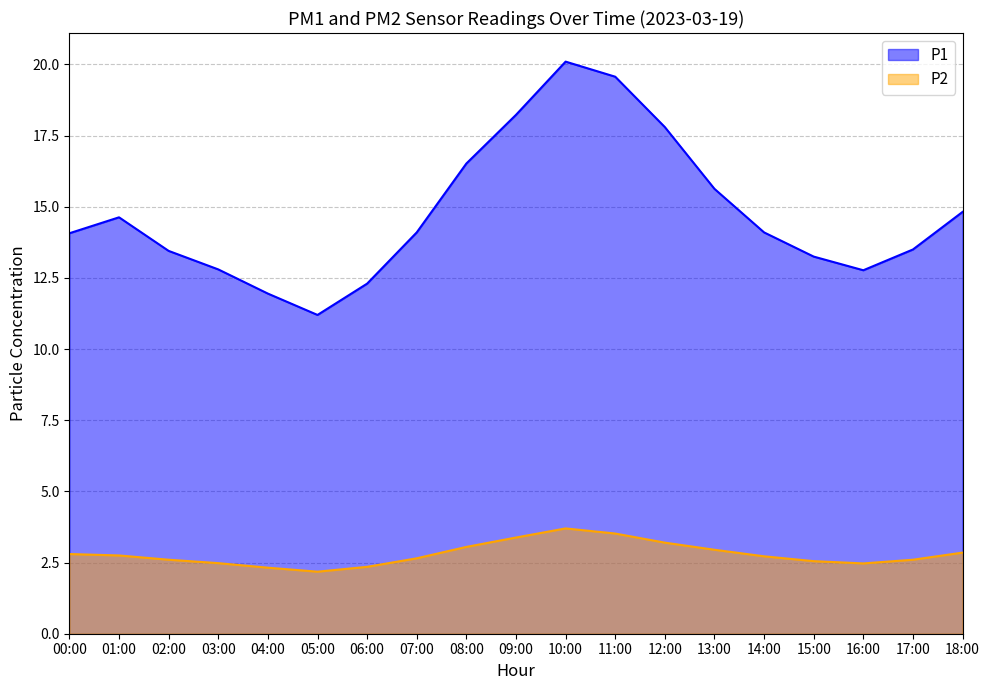

Reading right to left, what are all the values shown in this chart?

P1: 14.8	13.5	12.8	13.2	14.1	15.6	17.8	19.6	20.1	18.2	16.5	14.1	12.3	11.2	11.9	12.8	13.4	14.6	14.1
P2: 2.9	2.6	2.5	2.5	2.7	3.0	3.2	3.5	3.7	3.4	3.0	2.6	2.4	2.2	2.3	2.5	2.6	2.8	2.8